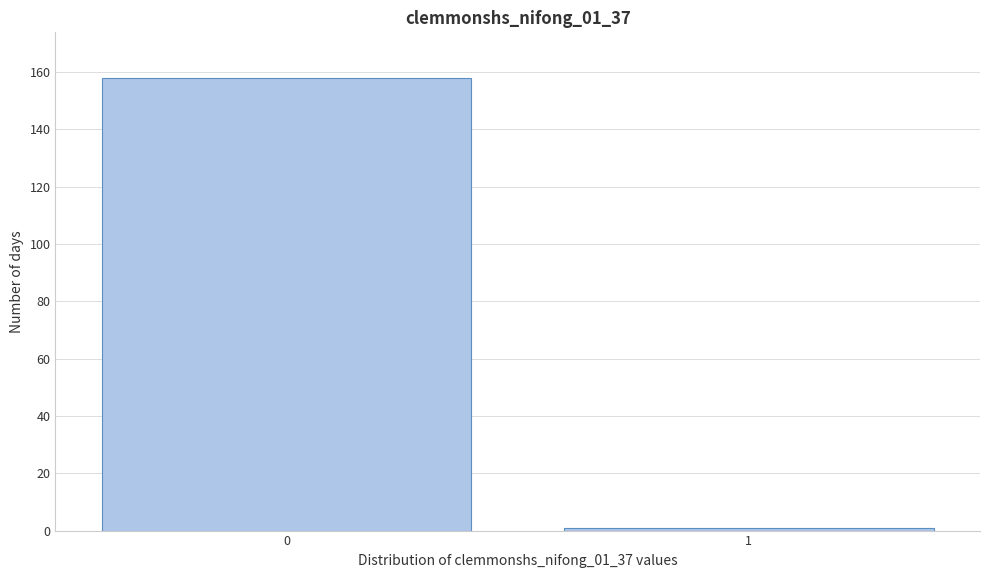

Reading right to left, what are all the values shown in this chart?

1=1	0=158